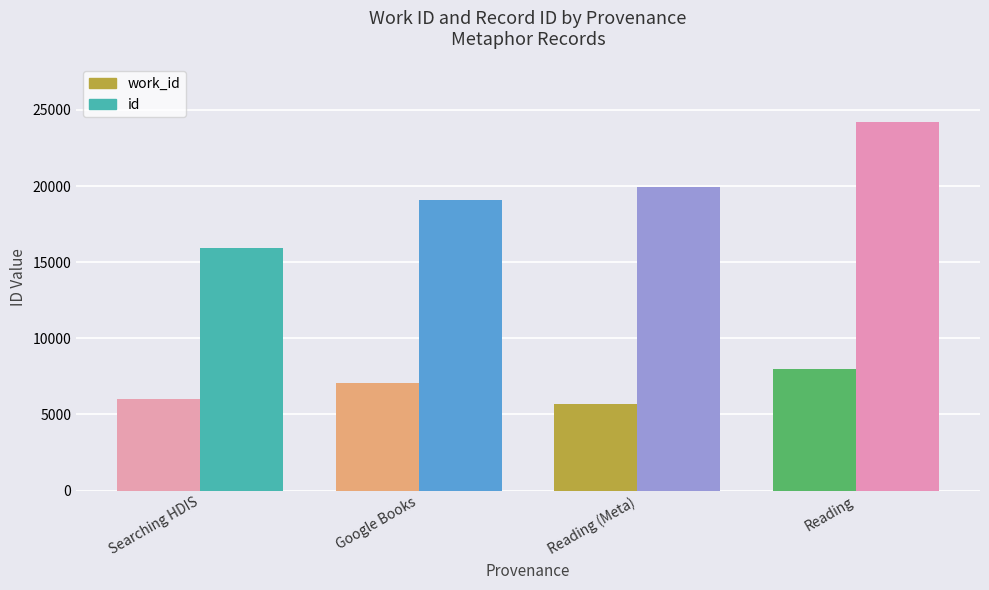

How many data points in id are less than 19915?

2